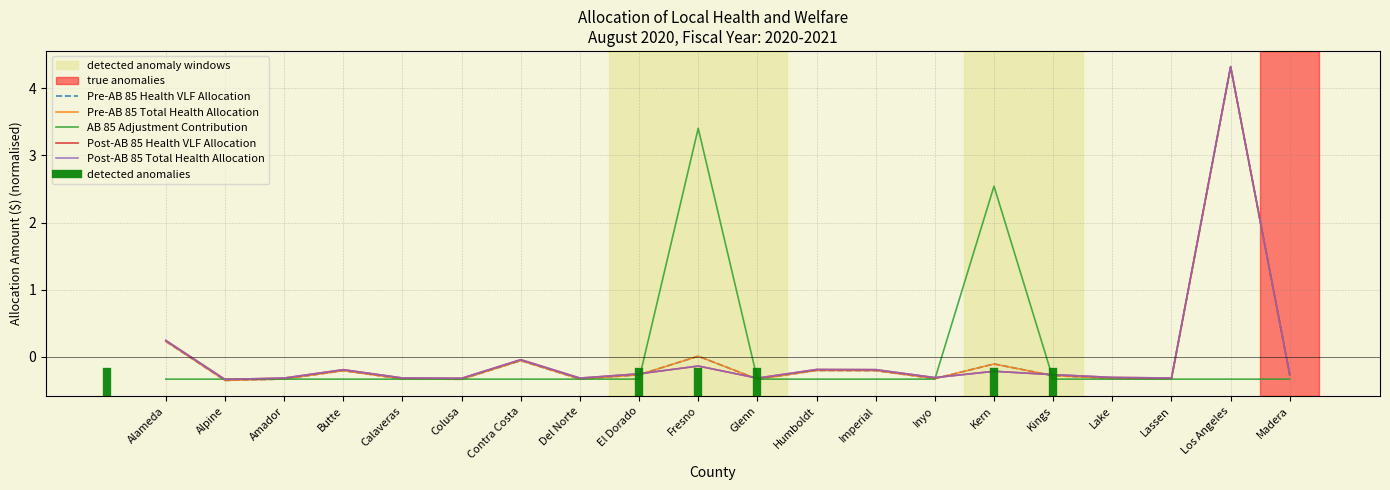

How many values in Post-AB 85 Total Health Allocation are below zero?

18